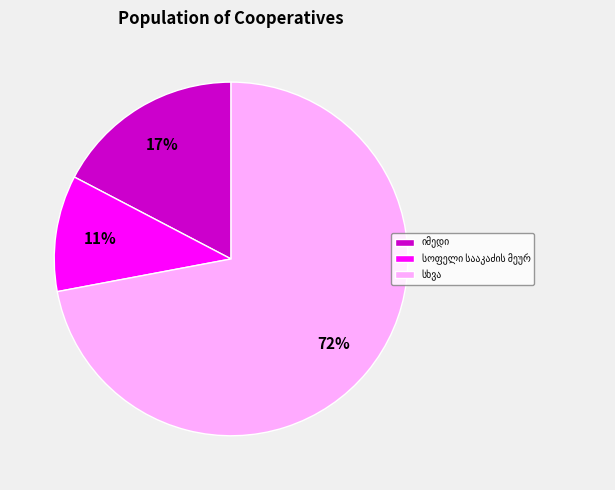

How many segments does this pie chart have?

3